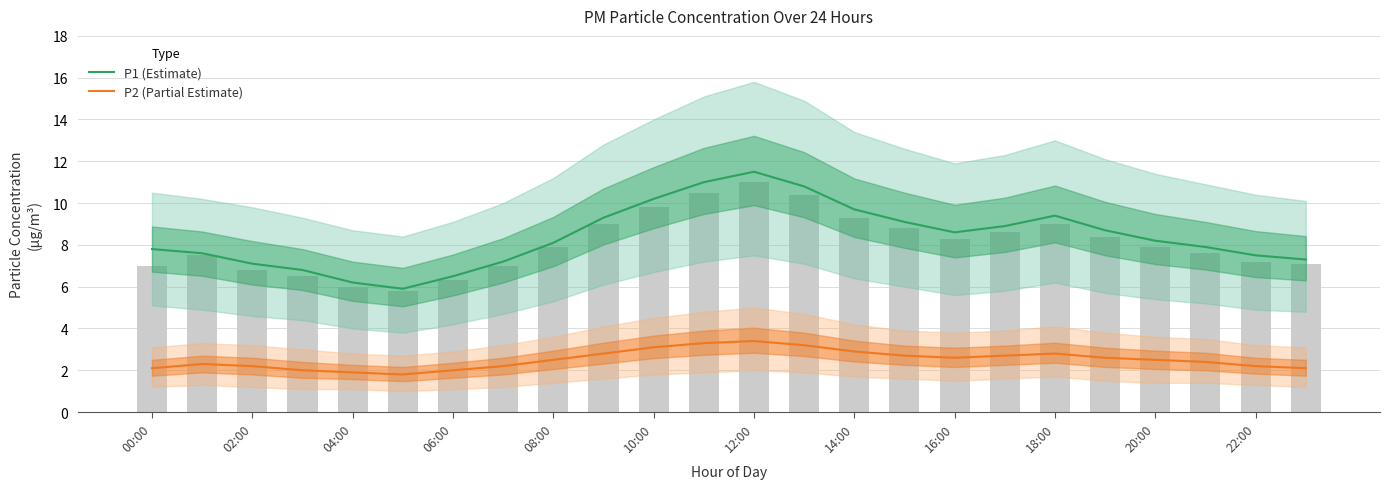

What is the difference between the second highest and minimum values in the P1 (Estimate) series?

5.1